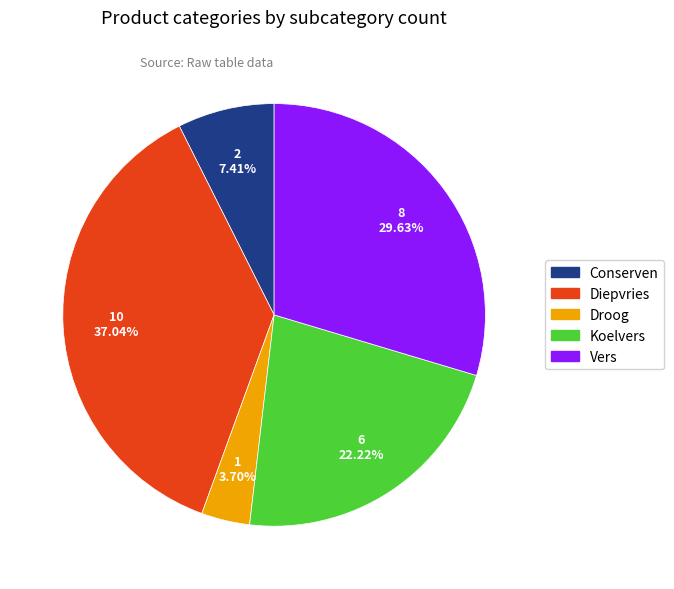

Rank the categories by value from lowest to highest.

Droog, Conserven, Koelvers, Vers, Diepvries